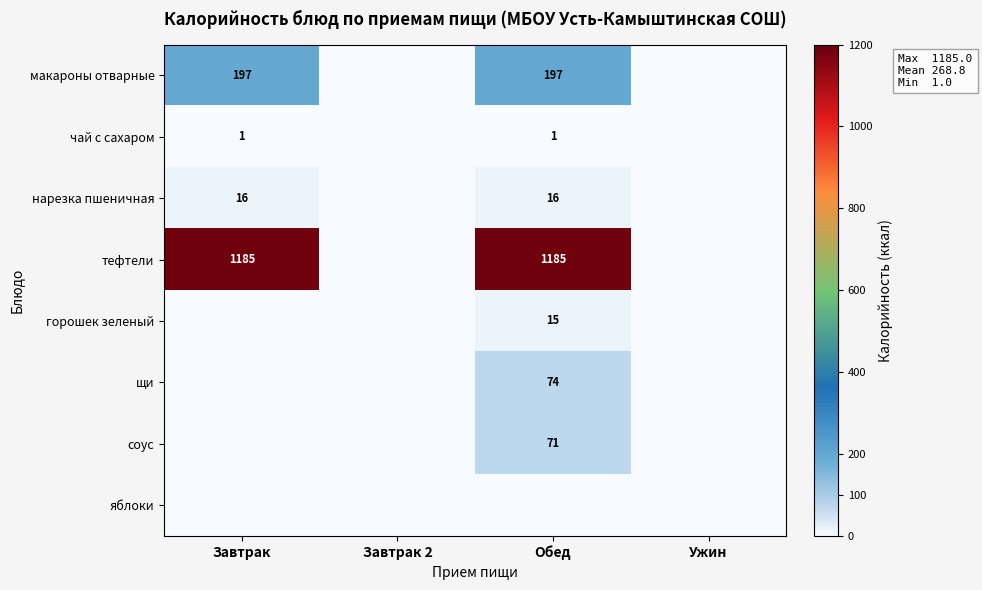

Is it true that горошек зеленый equals 20 at Обед?

False